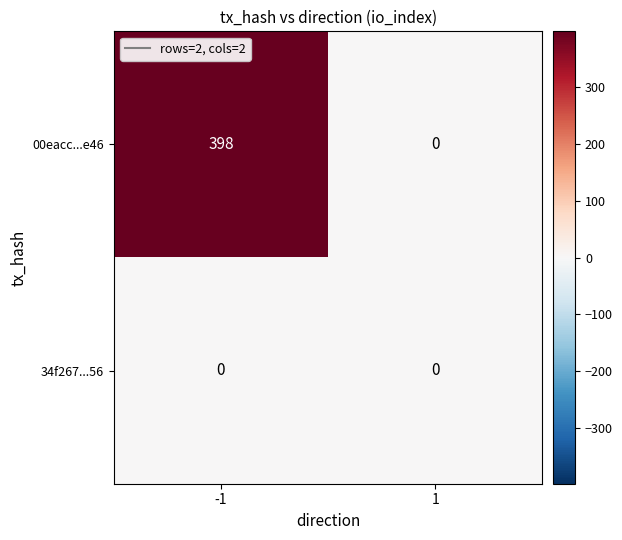

What is the average value of the 00eacc...e46 series?

199